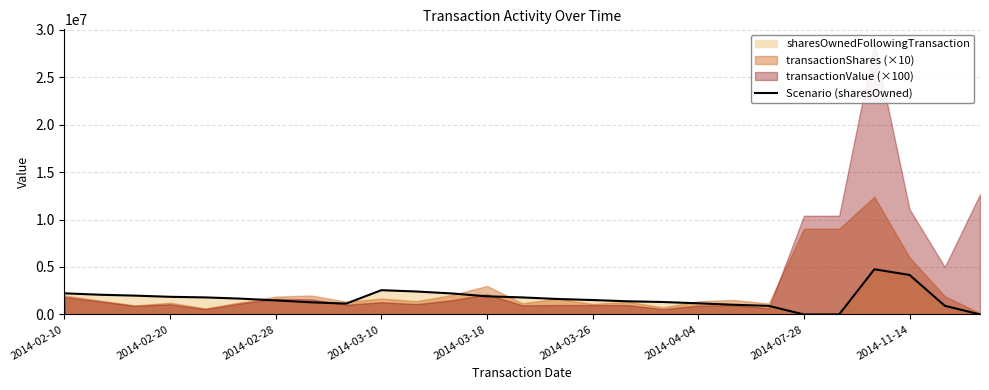

What is the highest value of the Scenario (sharesOwned) series?

4760000